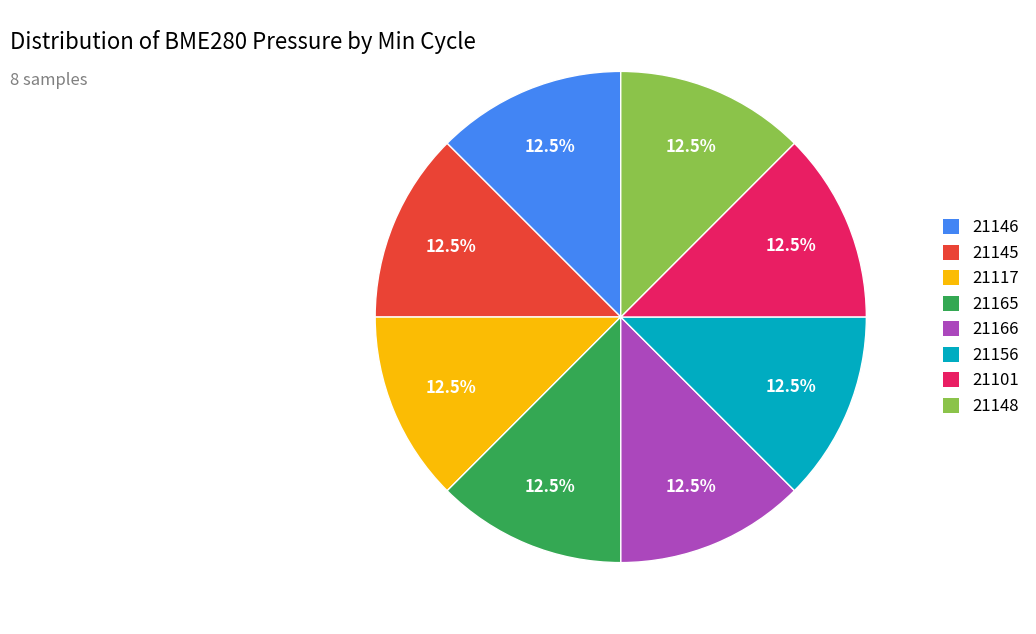

How much of the chart is everything except 21117?

87.5%